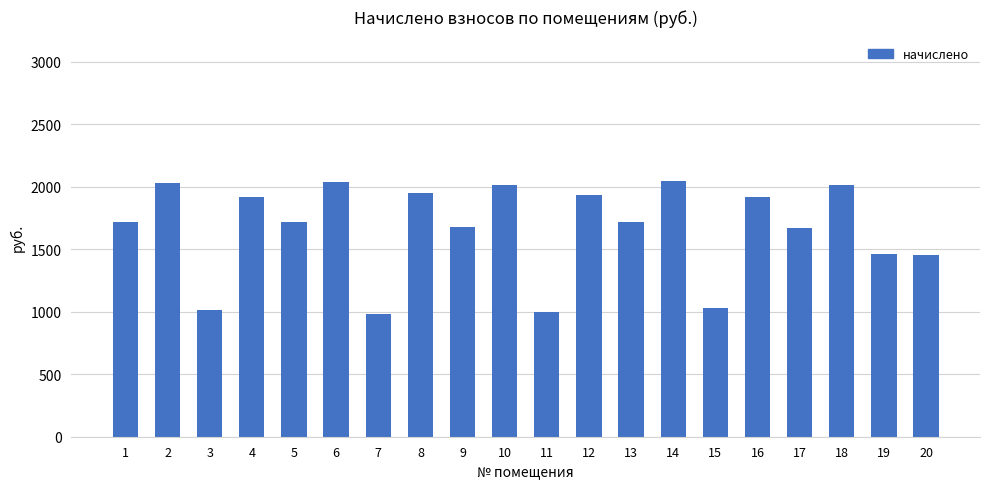

What is the change in value from 1 to 13?

-3.4